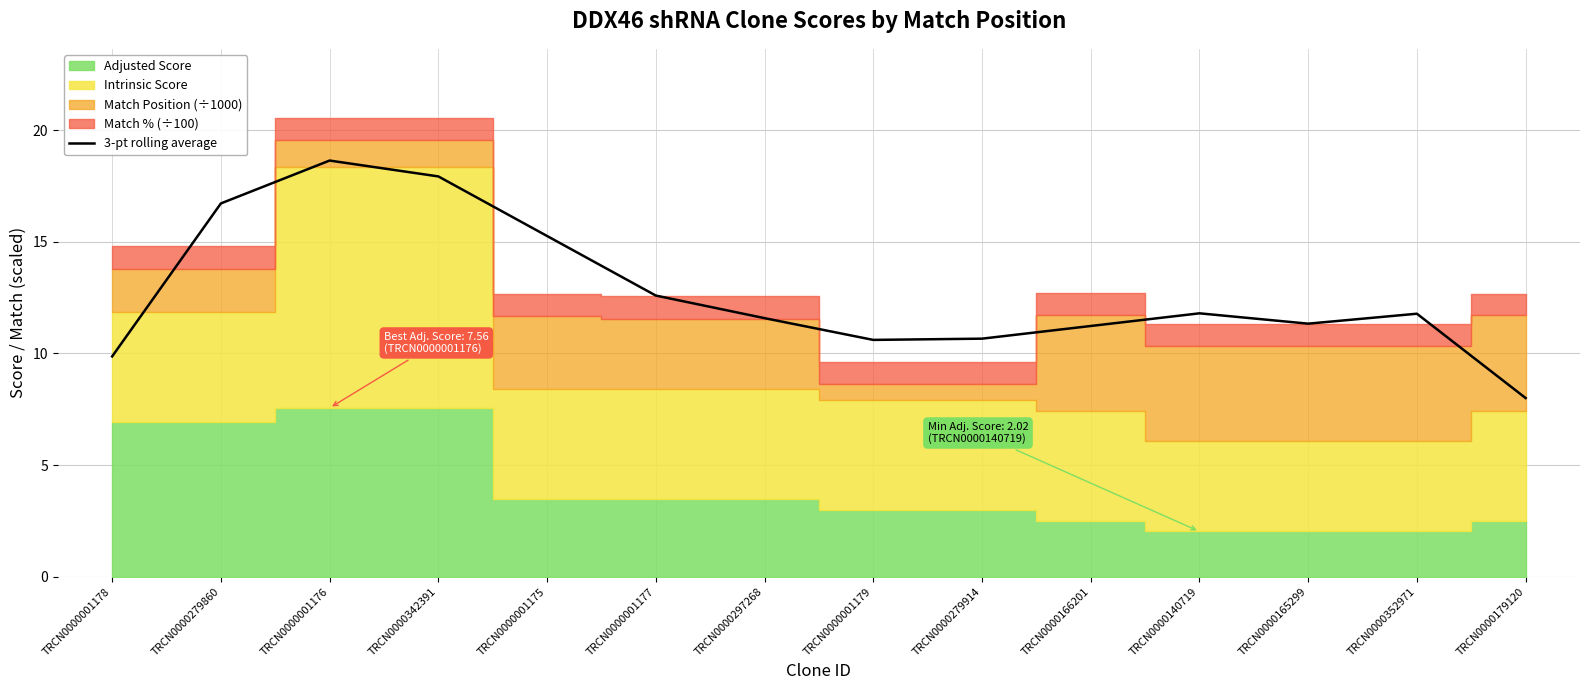

Does the chart display data point markers on the line(s)?

No